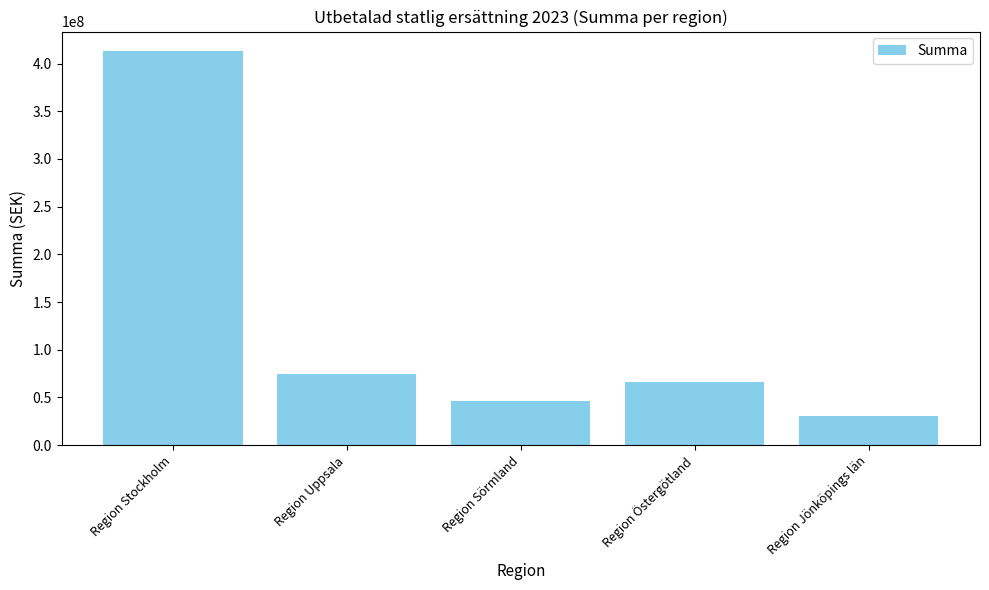

Does the chart contain stacked bars?

No